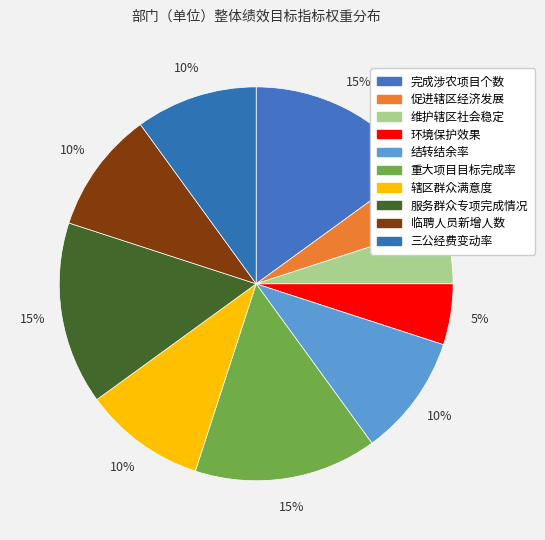

Does 结转结余率 represent more than half of the total?

No